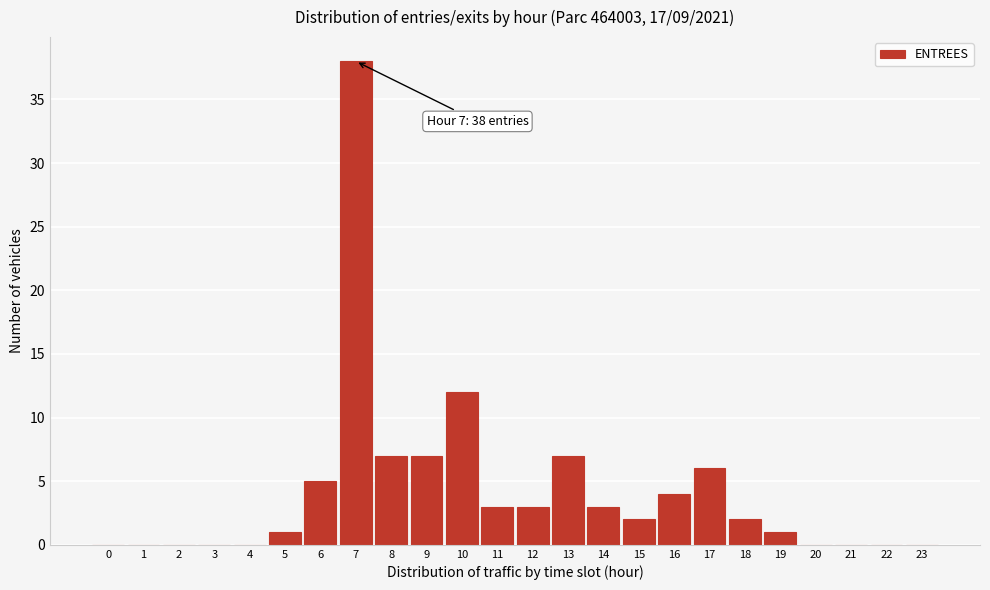

Reading left to right, transcribe all the data shown in this chart.

0=0	1=0	2=0	3=0	4=0	5=1	6=5	7=38	8=7	9=7	10=12	11=3	12=3	13=7	14=3	15=2	16=4	17=6	18=2	19=1	20=0	21=0	22=0	23=0